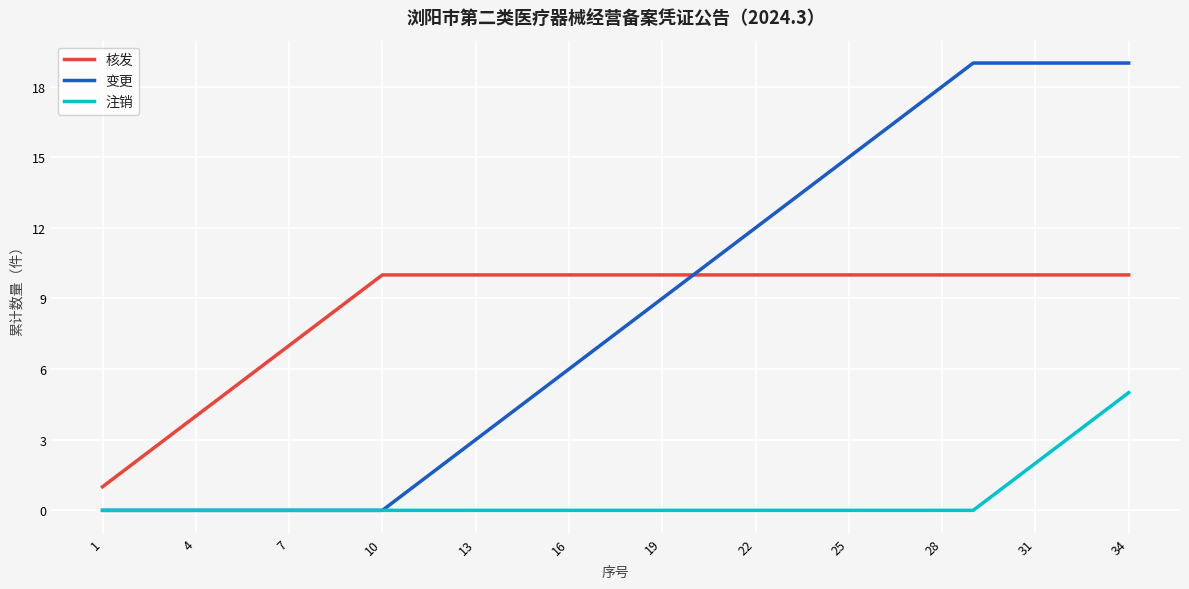

What is the maximum value for 变更?

19